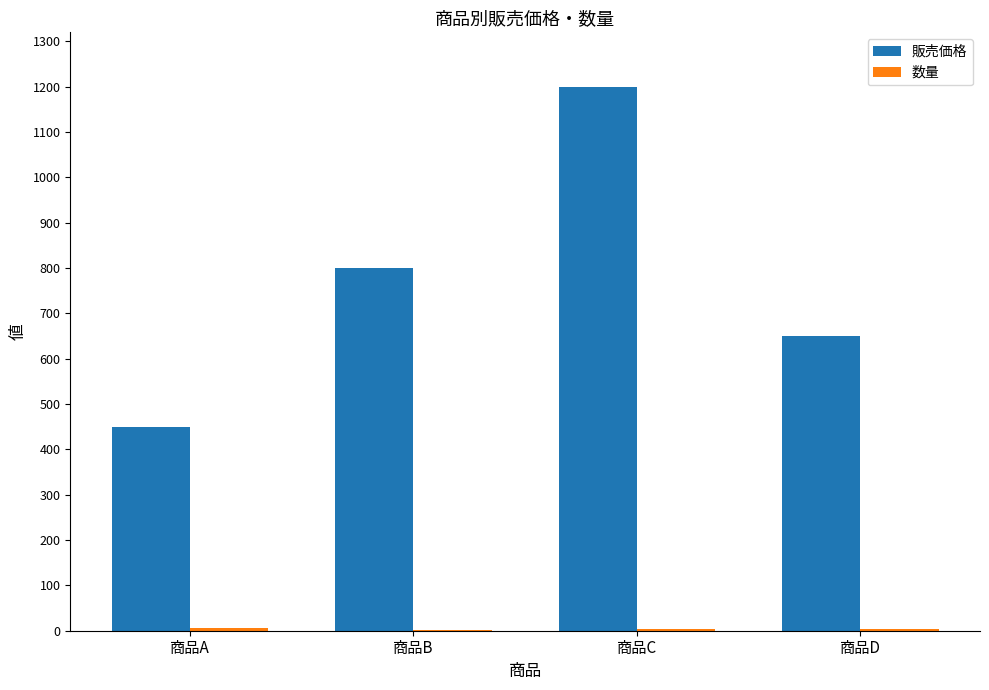

What is the maximum value for 販売価格?

1200